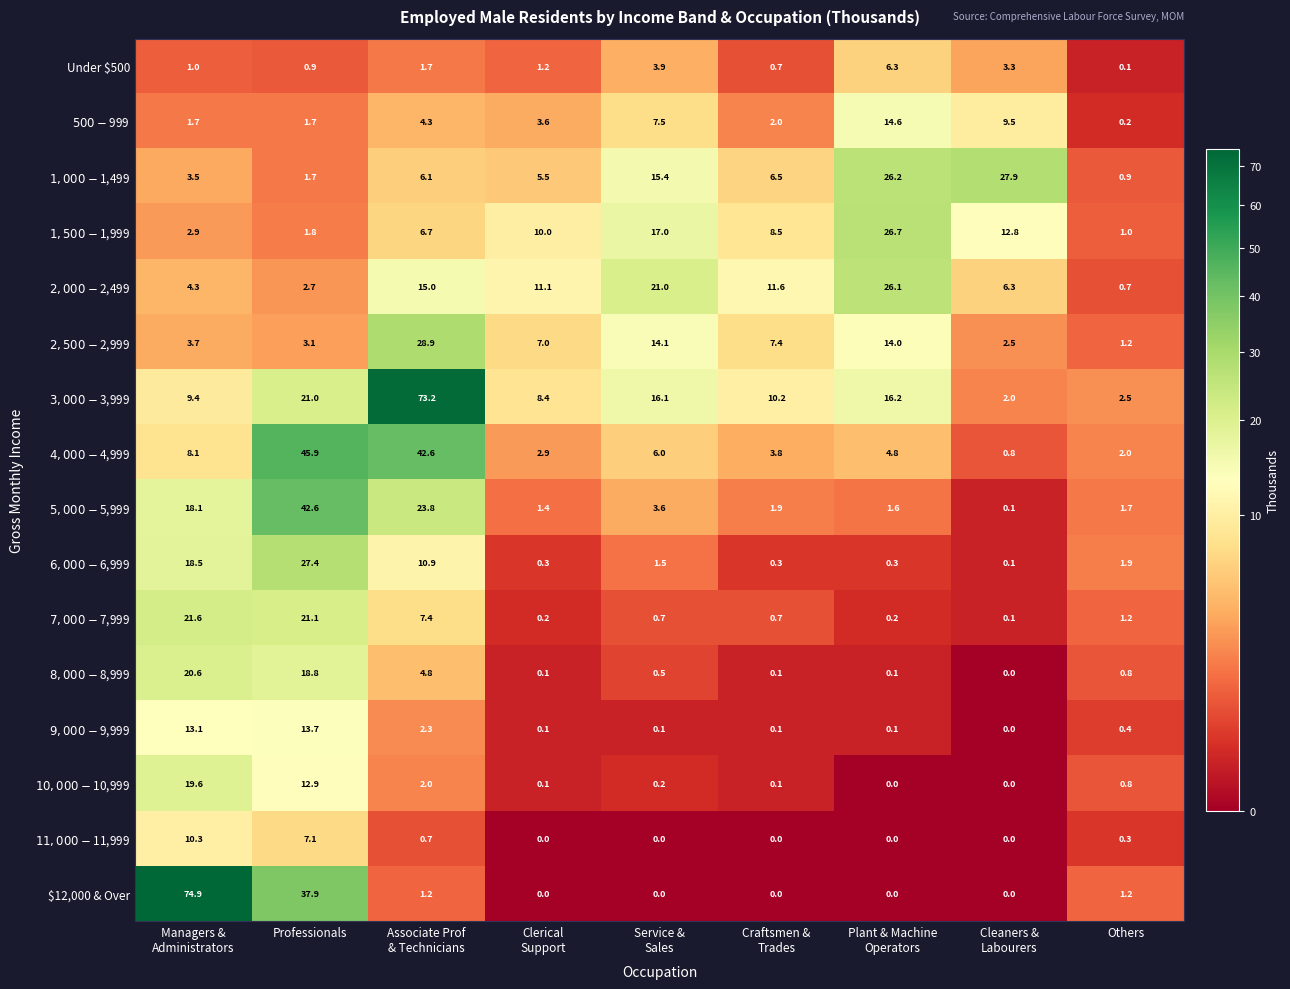

At which category is the sum across all series the highest?

Professionals